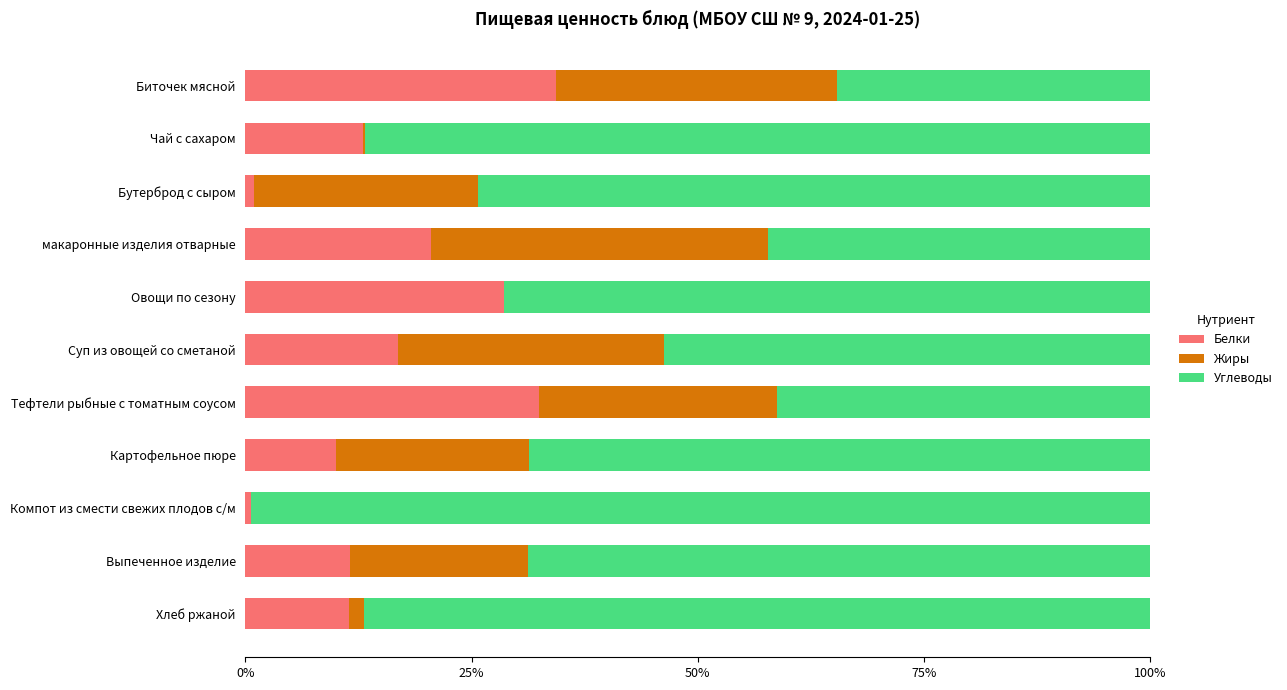

The Белки series shows 17.3 at Овощи по сезону. True or false?

False